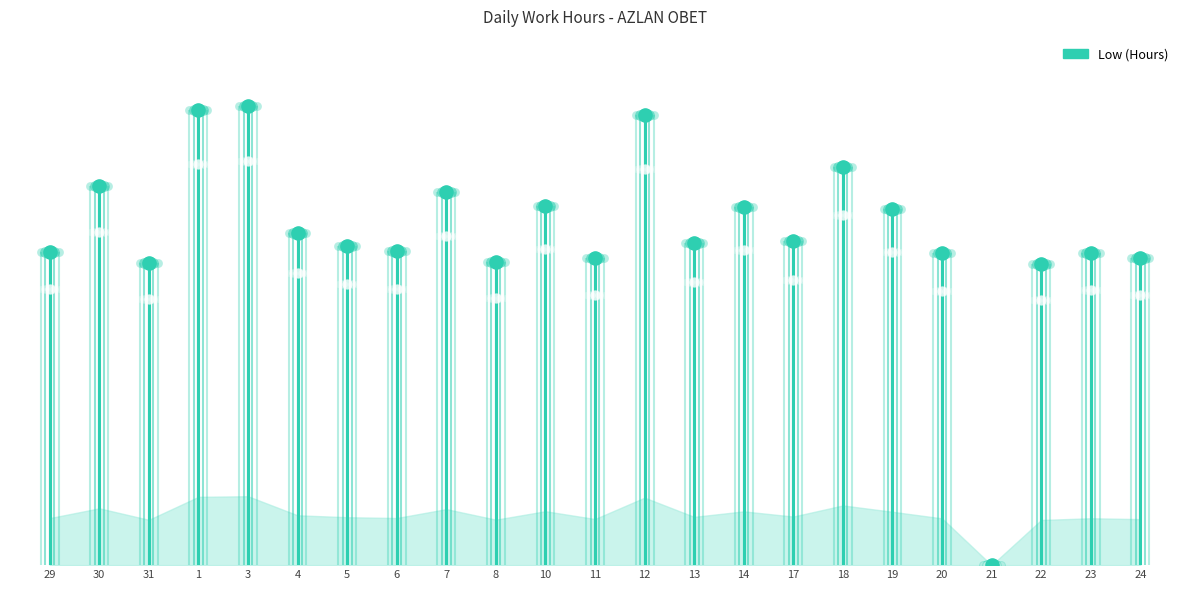

Between 6 and 22, which is larger?

6